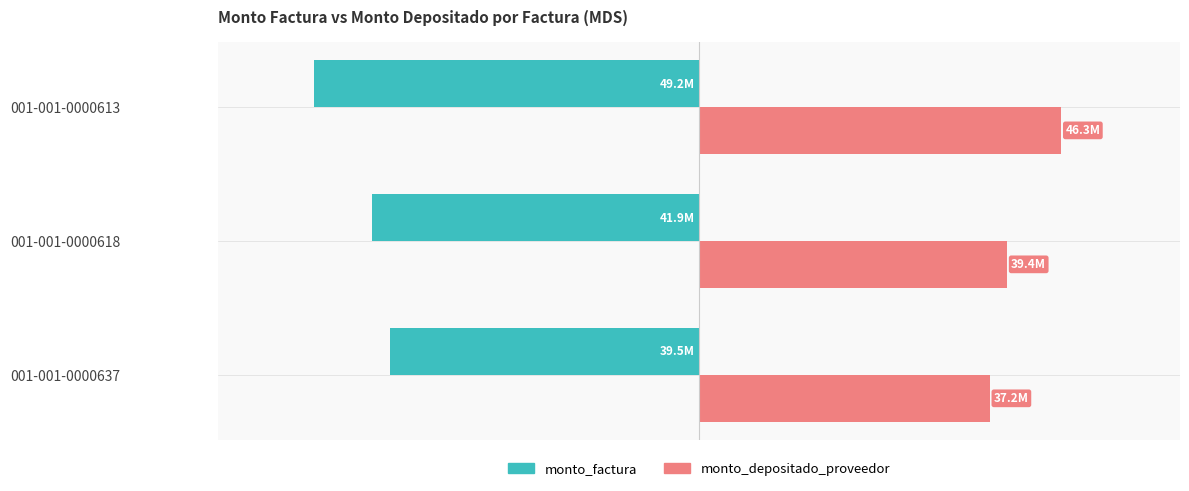

What are all the series names shown in the legend?

monto_factura, monto_depositado_proveedor